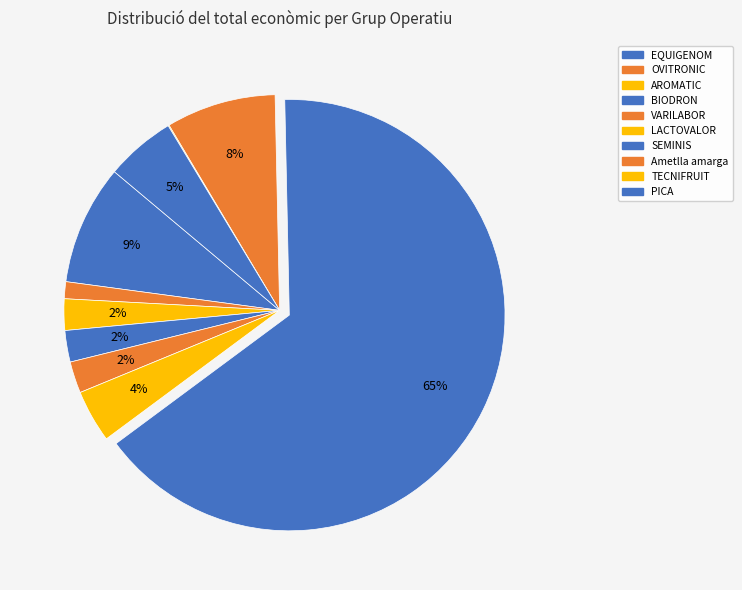

What is the ratio of the value at AROMATIC to the value at PICA?

0.4